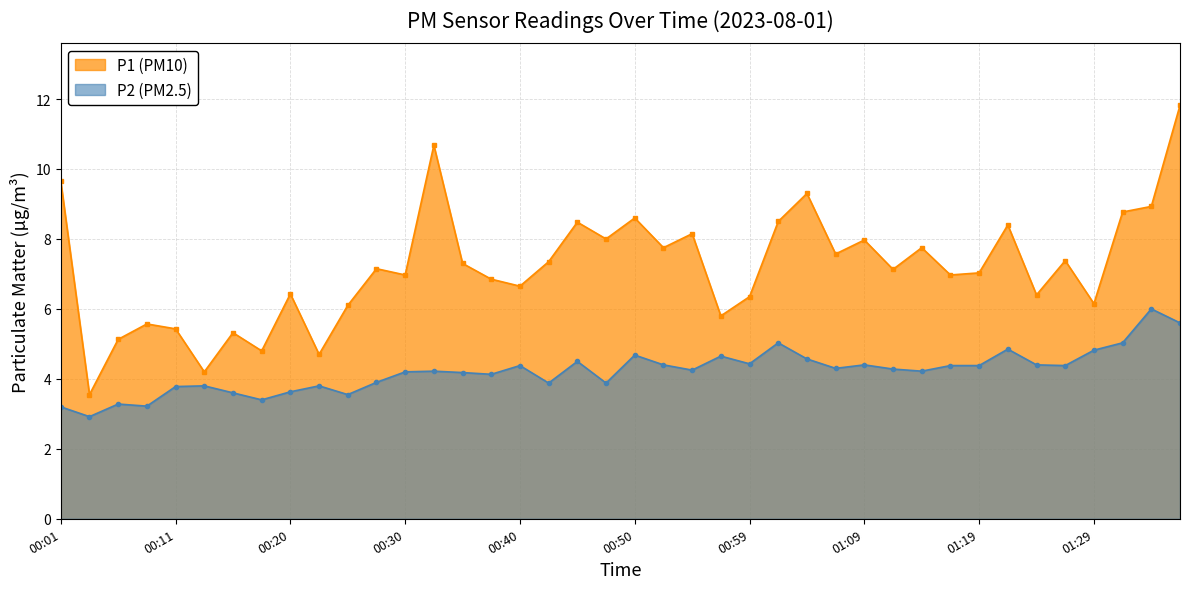

At which category does the chart reach its minimum across all series?

00:03